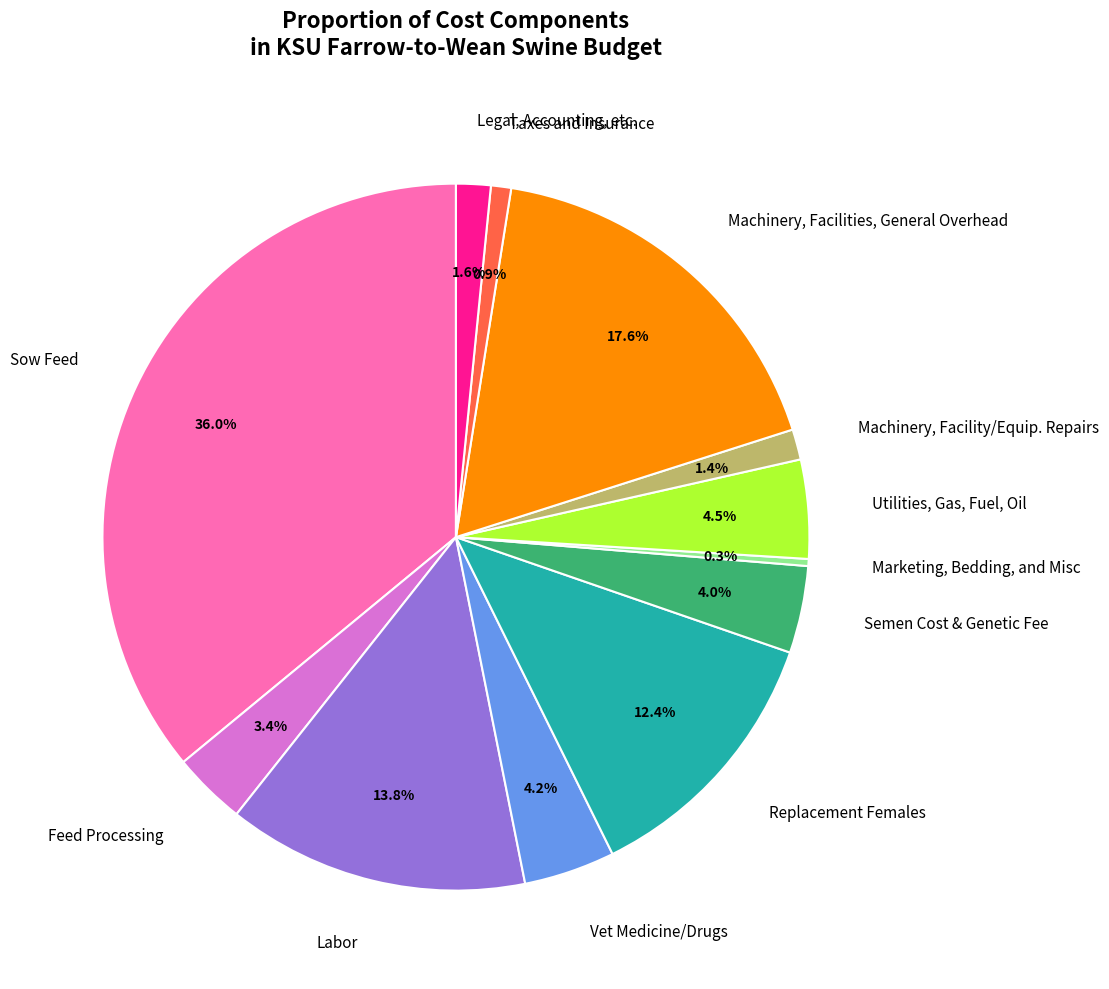

Combined, do Machinery, Facility/Equip. Repairs and Utilities, Gas, Fuel, Oil account for over 50%?

No